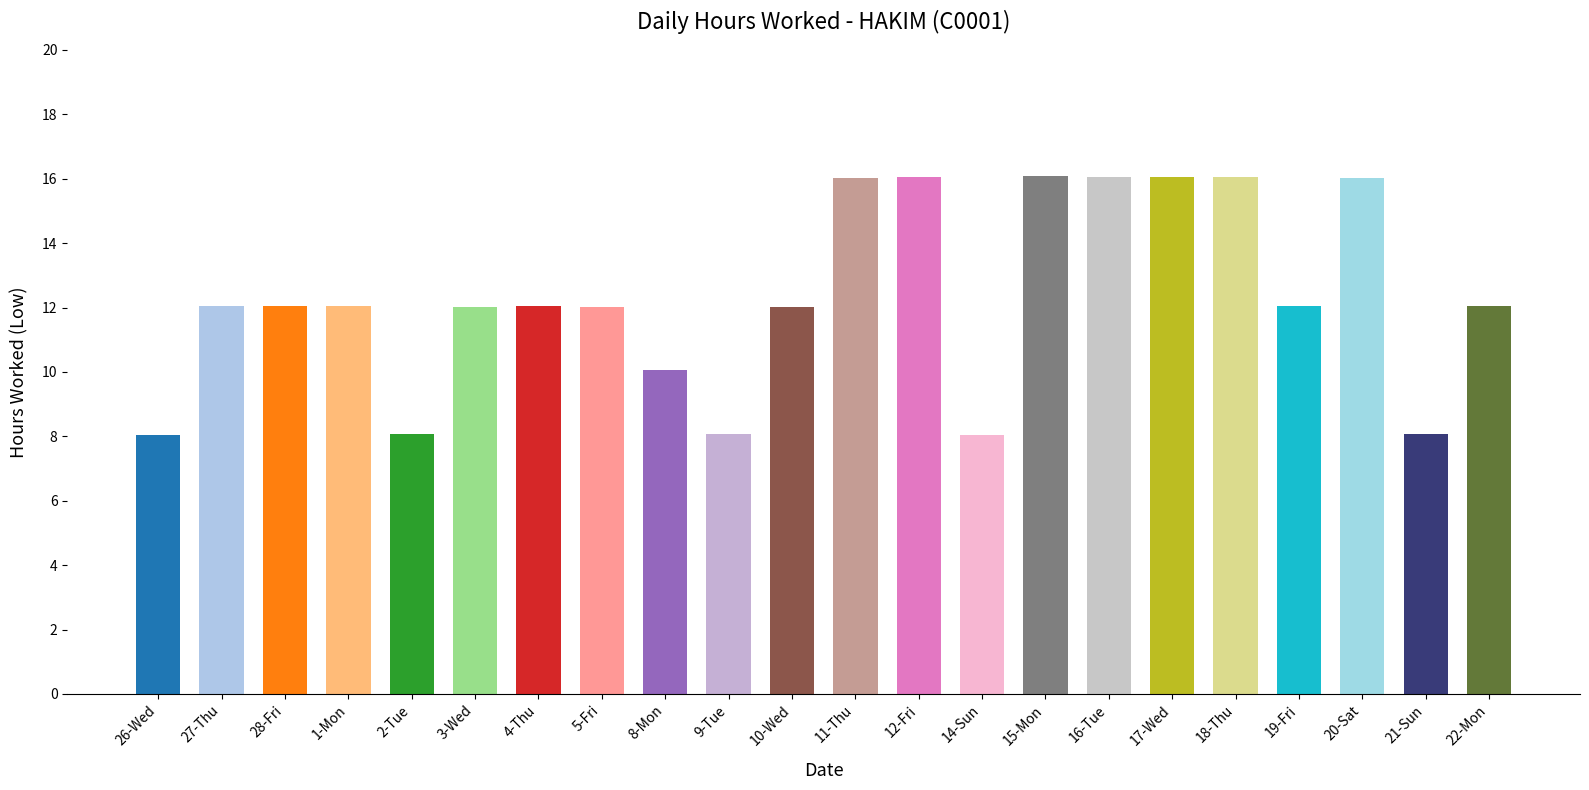

Between 28-Fri and 12-Fri, which is larger?

12-Fri